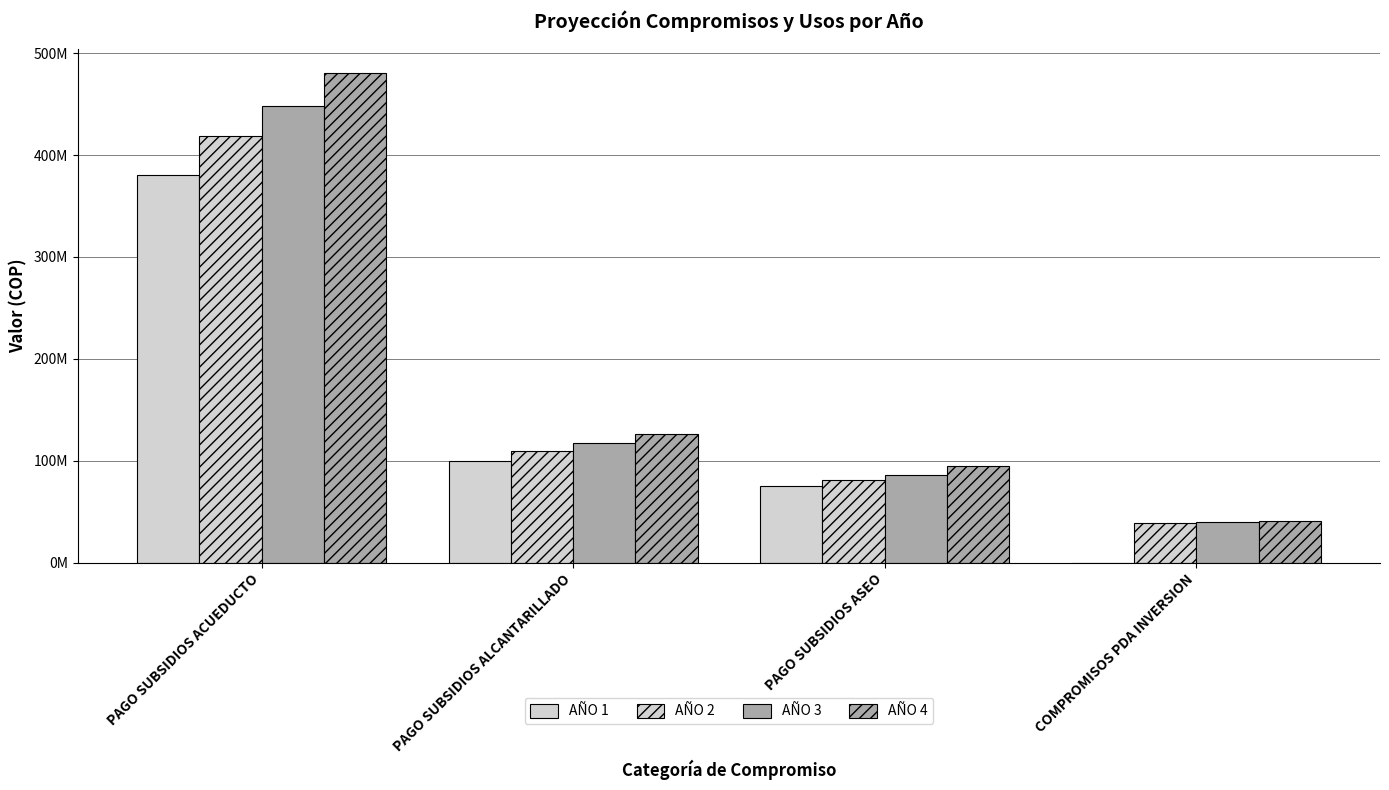

What is the maximum value shown in the chart?

480463273.6